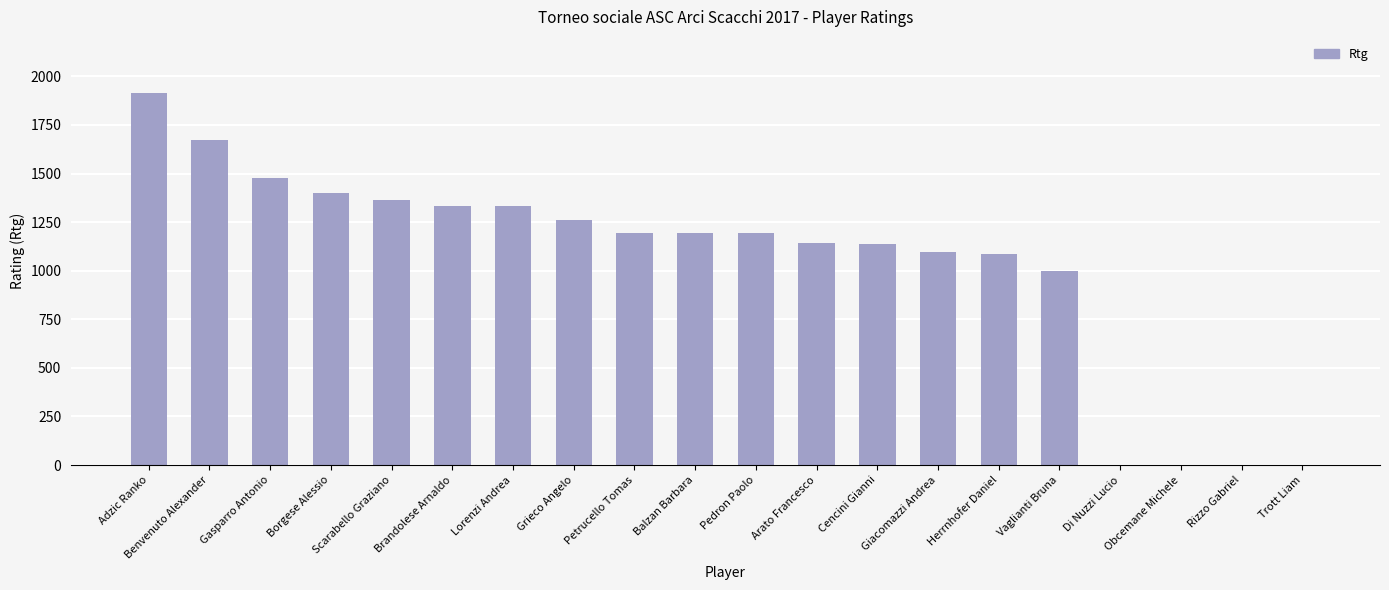

How many categories are shown in the chart?

20